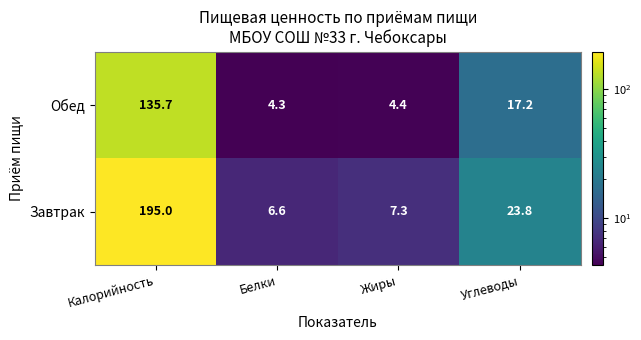

Count the number of data series in this chart.

2